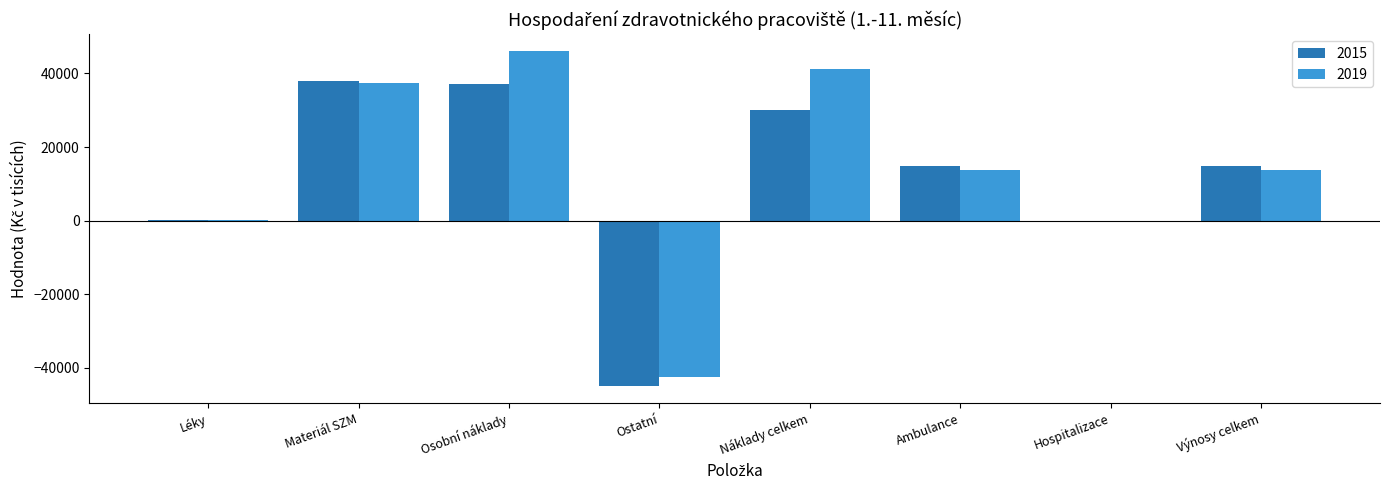

At which category is the sum across all series the highest?

Osobní náklady